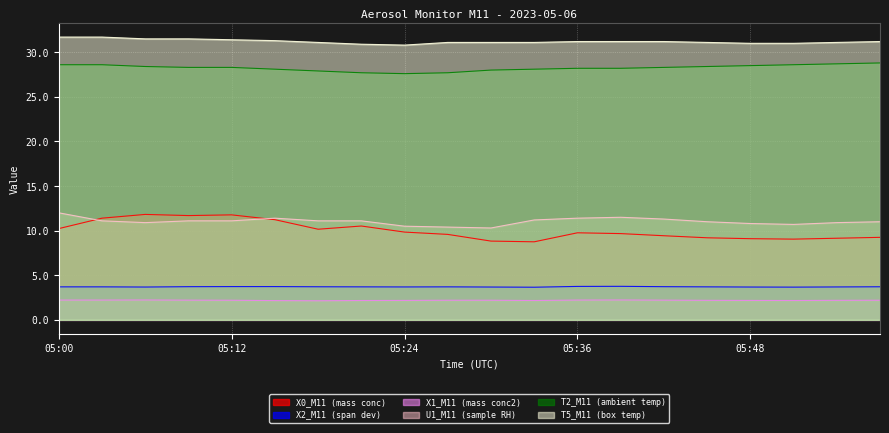

True or false: U1_M11 (sample RH) has a value of 15.7 at 05:27.

False